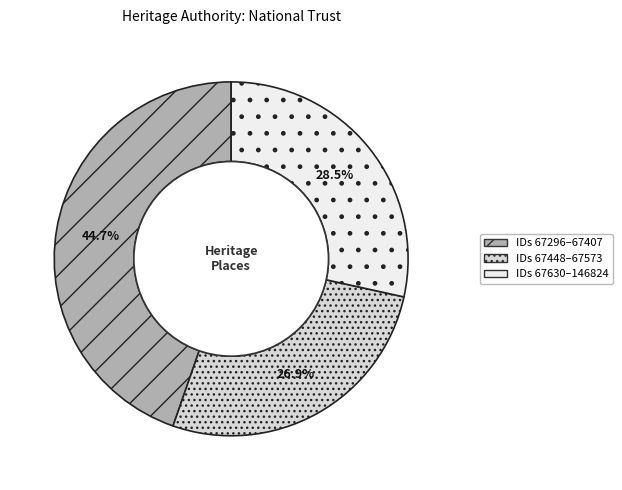

Does any single category account for the majority?

No